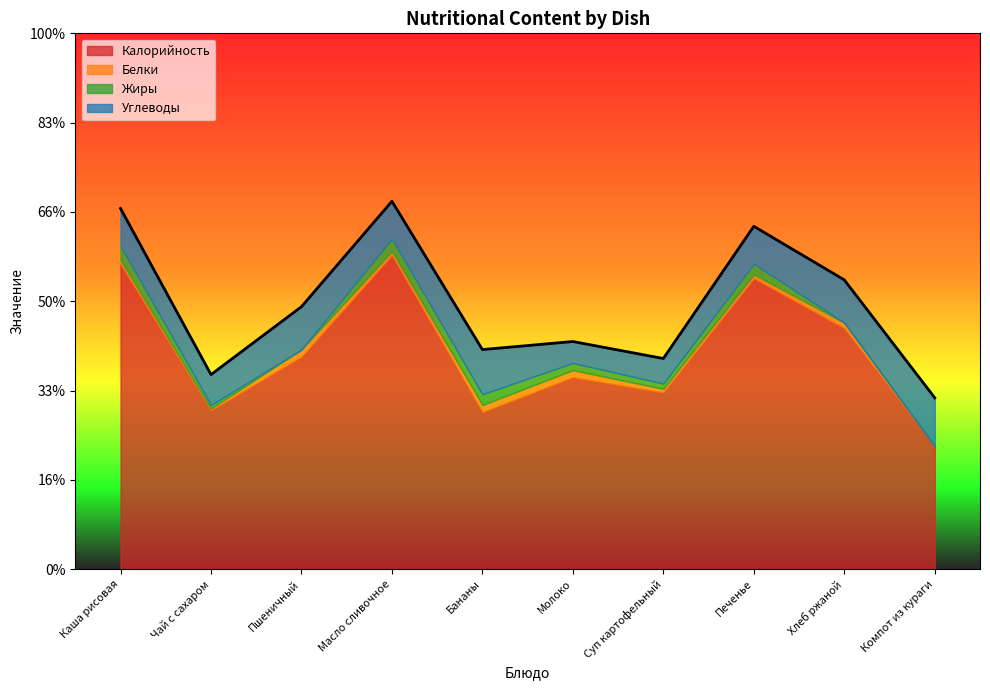

Where is the first local minimum for Углеводы?

Чай с сахаром